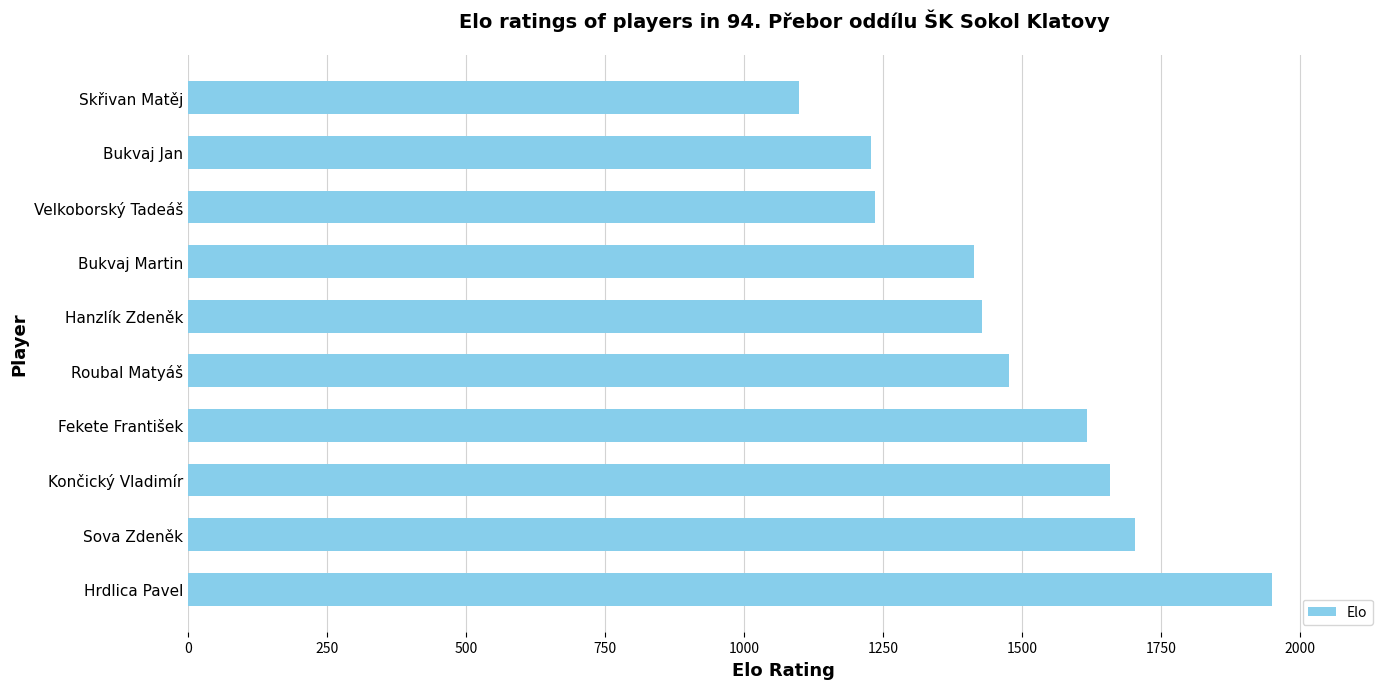

What value does the data have at Fekete František?

1617